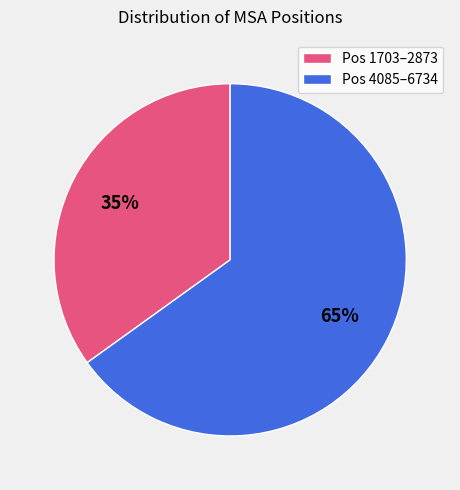

Combined, do Pos 1703–2873 and Pos 4085–6734 account for over 50%?

Yes